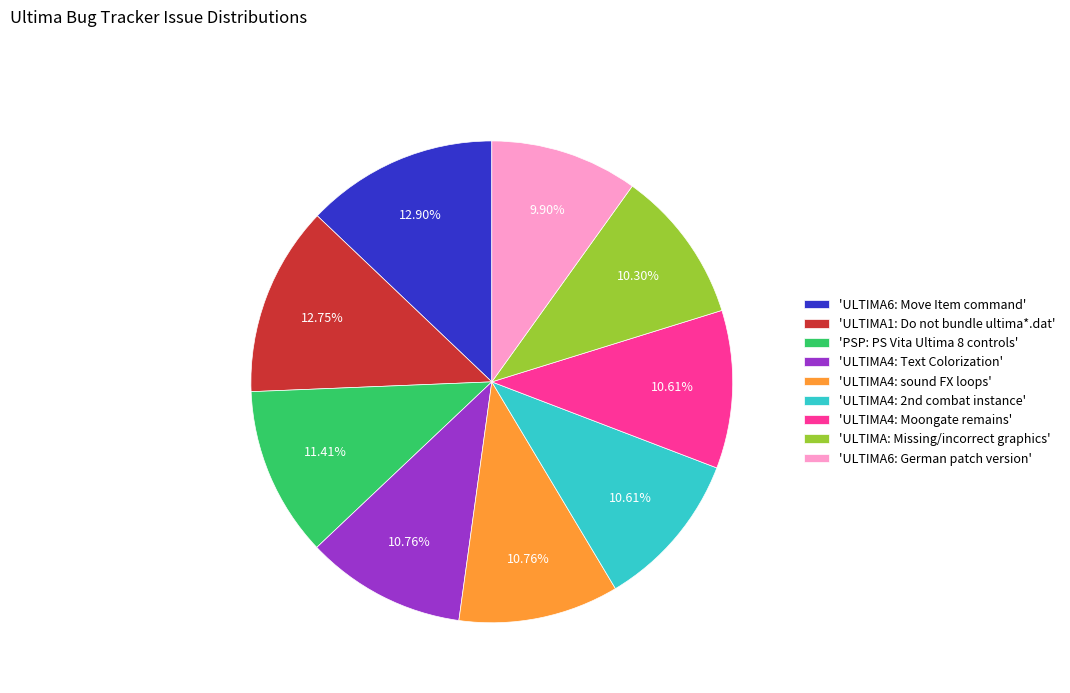

How many segments does this pie chart have?

9